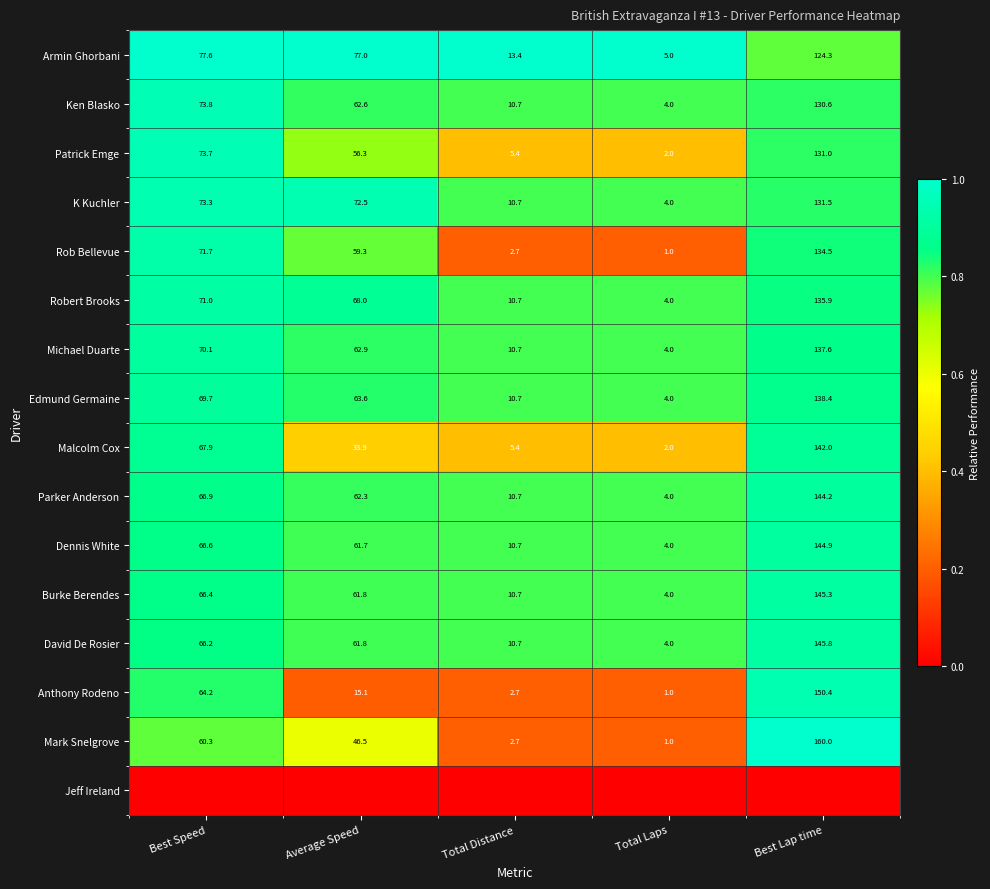

Is it true that Ken Blasko equals 0.3 at Best Lap time?

False